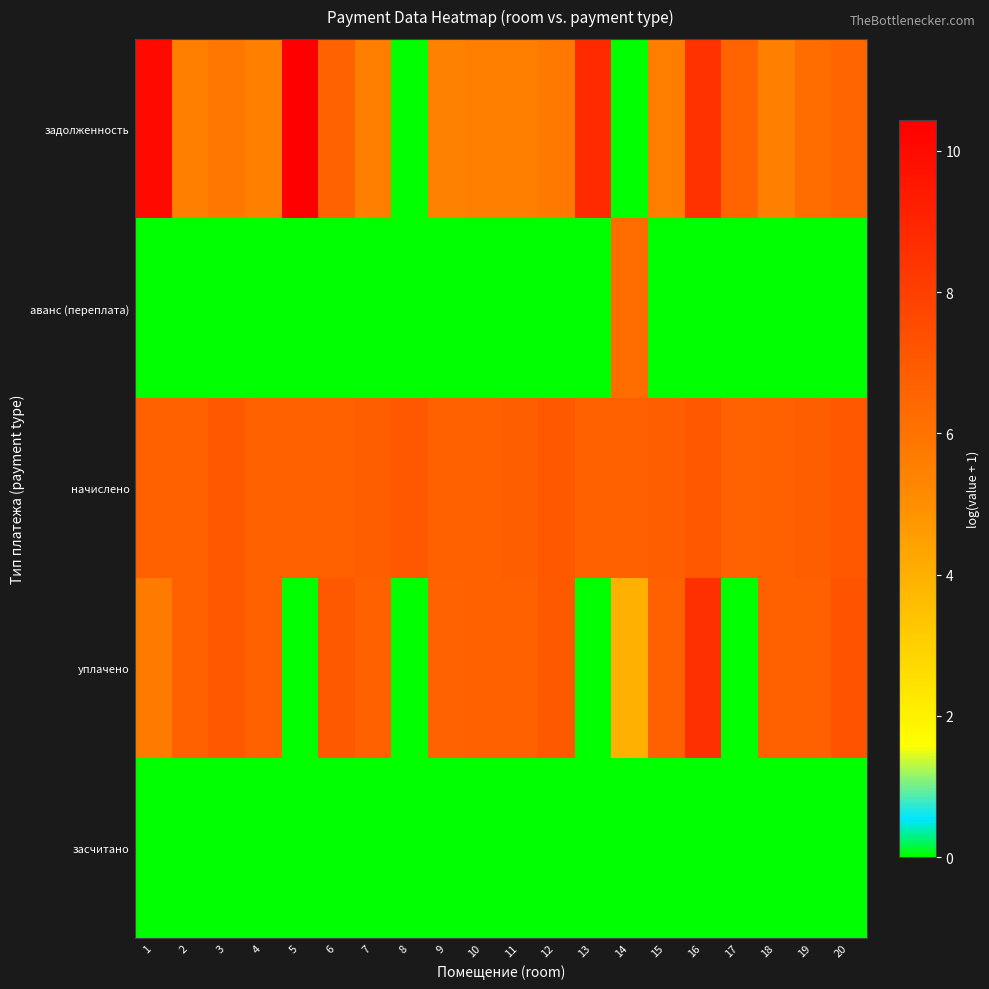

Reading right to left, extract all data points from this chart.

задолженность: 20=6.5	19=6.3	18=5.5	17=6.6	16=8.5	15=5.6	14=0.0	13=8.8	12=5.8	11=5.6	10=5.5	9=5.5	8=0.0	7=5.6	6=6.7	5=10.4	4=5.5	3=5.8	2=5.5	1=10.1
аванс (переплата): 20=0.0	19=0.0	18=0.0	17=0.0	16=0.0	15=0.0	14=6.3	13=0.0	12=0.0	11=0.0	10=0.0	9=0.0	8=0.0	7=0.0	6=0.0	5=0.0	4=0.0	3=0.0	2=0.0	1=0.0
начислено: 20=7.0	19=6.8	18=6.7	17=6.7	16=7.0	15=6.8	14=6.8	13=6.7	12=7.0	11=6.8	10=6.8	9=6.7	8=7.0	7=6.8	6=6.8	5=6.7	4=6.7	3=7.1	2=6.8	1=6.7
уплачено: 20=7.3	19=6.7	18=6.7	17=0.0	16=8.6	15=6.8	14=4.0	13=0.0	12=7.0	11=6.8	10=6.7	9=6.7	8=0.0	7=6.7	6=7.0	5=0.0	4=6.7	3=7.0	2=6.7	1=5.7
засчитано: 20=0.0	19=0.0	18=0.0	17=0.0	16=0.0	15=0.0	14=0.0	13=0.0	12=0.0	11=0.0	10=0.0	9=0.0	8=0.0	7=0.0	6=0.0	5=0.0	4=0.0	3=0.0	2=0.0	1=0.0